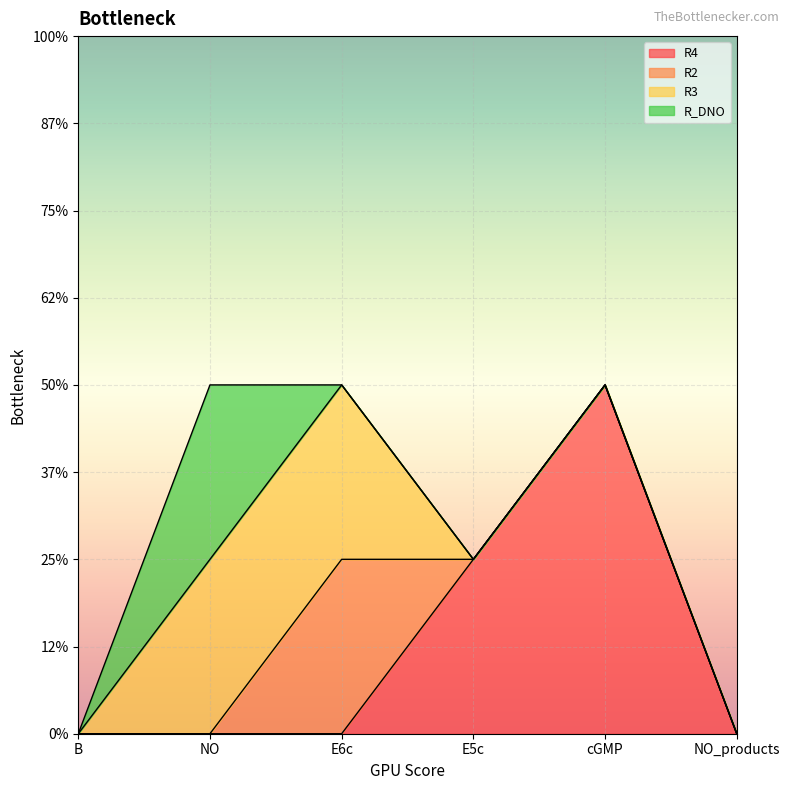

What are all the series names shown in the legend?

R4, R2, R3, R_DNO